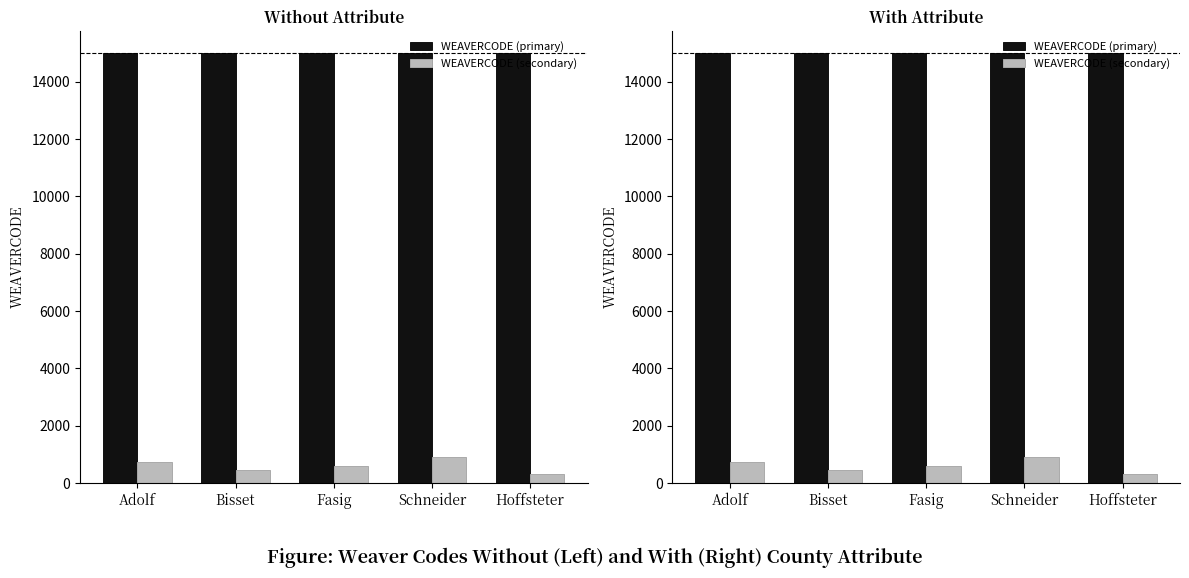

Between Adolf and Hoffsteter, which series saw the biggest shift?

WEAVERCODE (secondary)